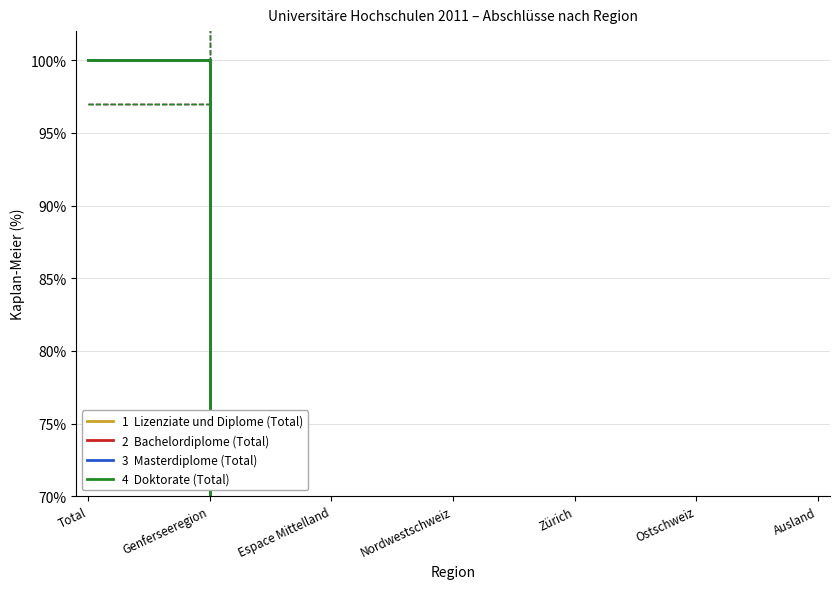

Is this an area chart (filled region under the line)?

No